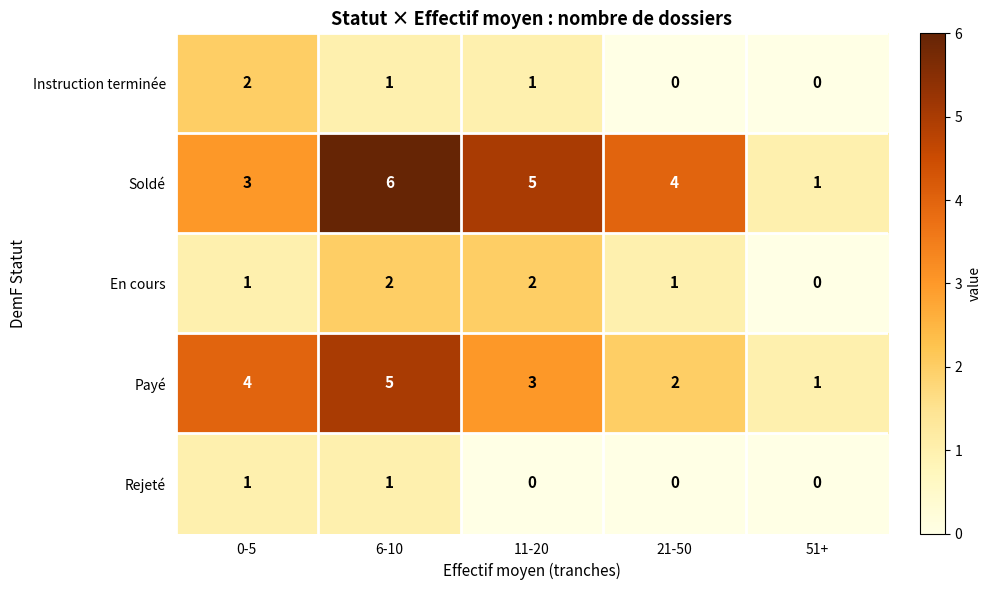

What is the sum of all Payé values?

15